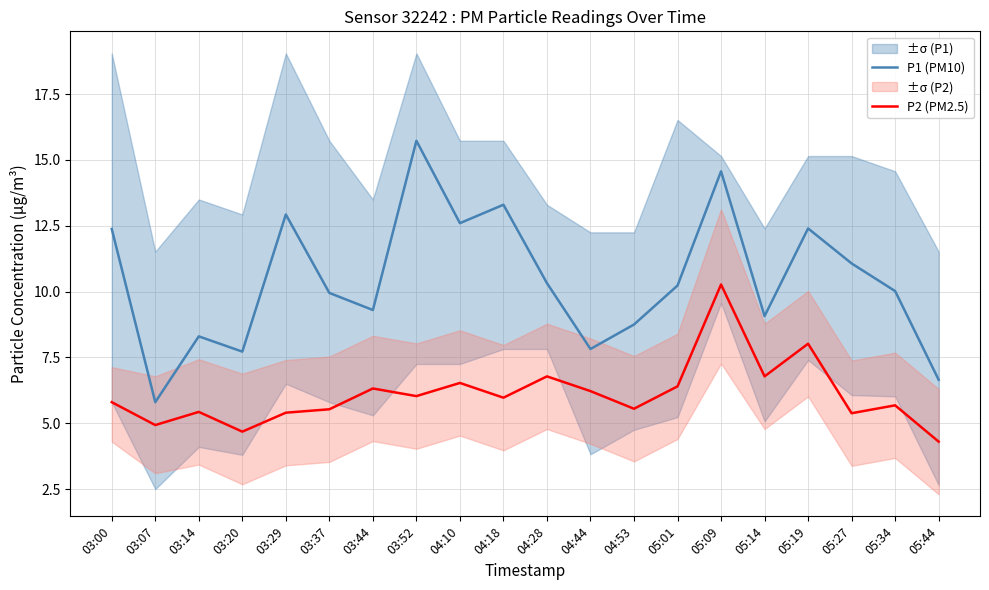

At which label does P1 (PM10) reach its peak?

03:52